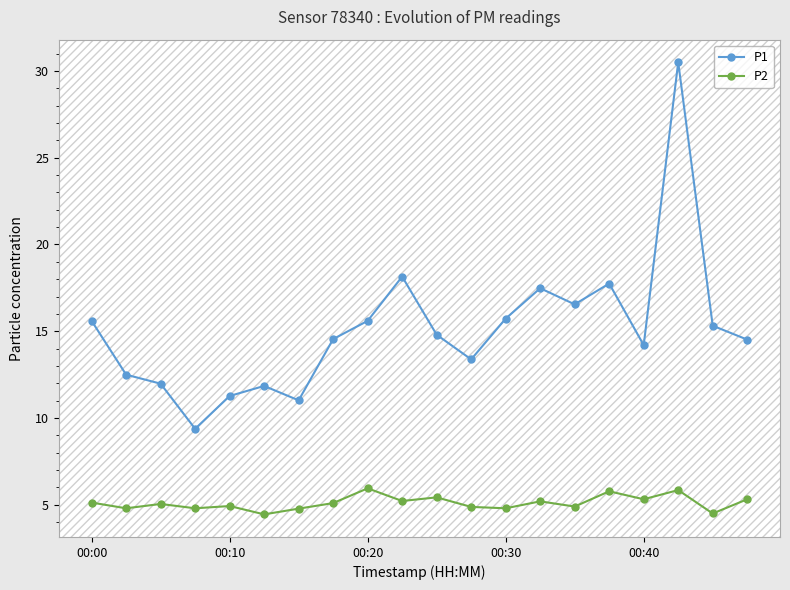

What are all the series names shown in the legend?

P1, P2